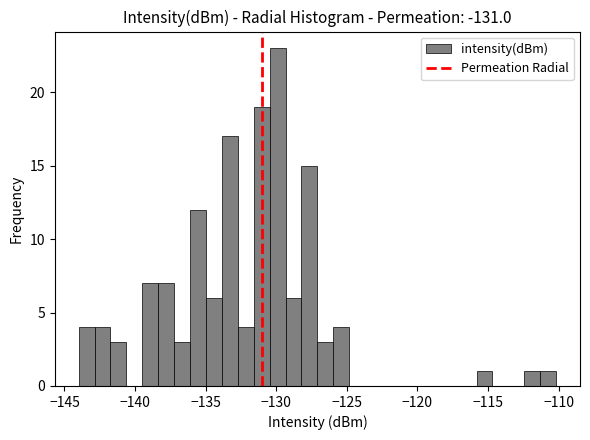

Around what value on the x-axis is the tallest bar? Give the approximate position of its centre, as read against the axis.

-130.0